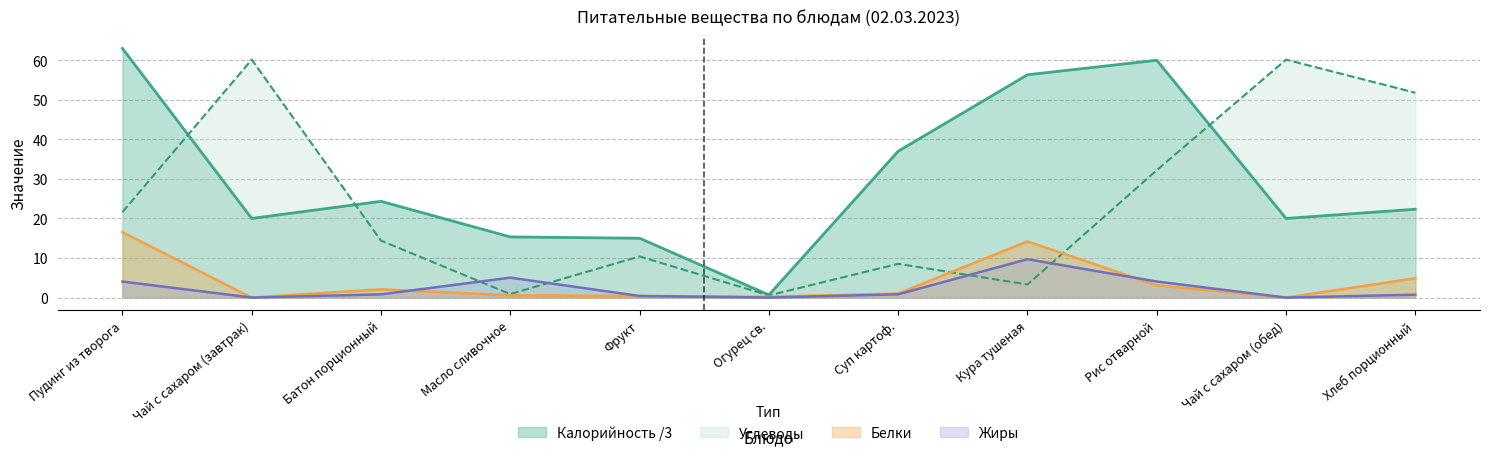

Reading left to right, transcribe all the data shown in this chart.

Калорийность: 63.0	20.0	24.3	15.3	15.0	0.7	37.0	56.3	60.0	20.0	22.3
Белки: 16.5	0.0	2.1	0.6	0.4	0.2	1.0	14.2	3.1	0.0	4.9
Жиры: 4.0	0.0	0.8	5.0	0.4	0.0	0.8	9.7	4.1	0.0	0.7
Углеводы: 21.6	60.2	14.4	0.9	10.4	0.5	8.5	3.3	32.2	60.2	51.8